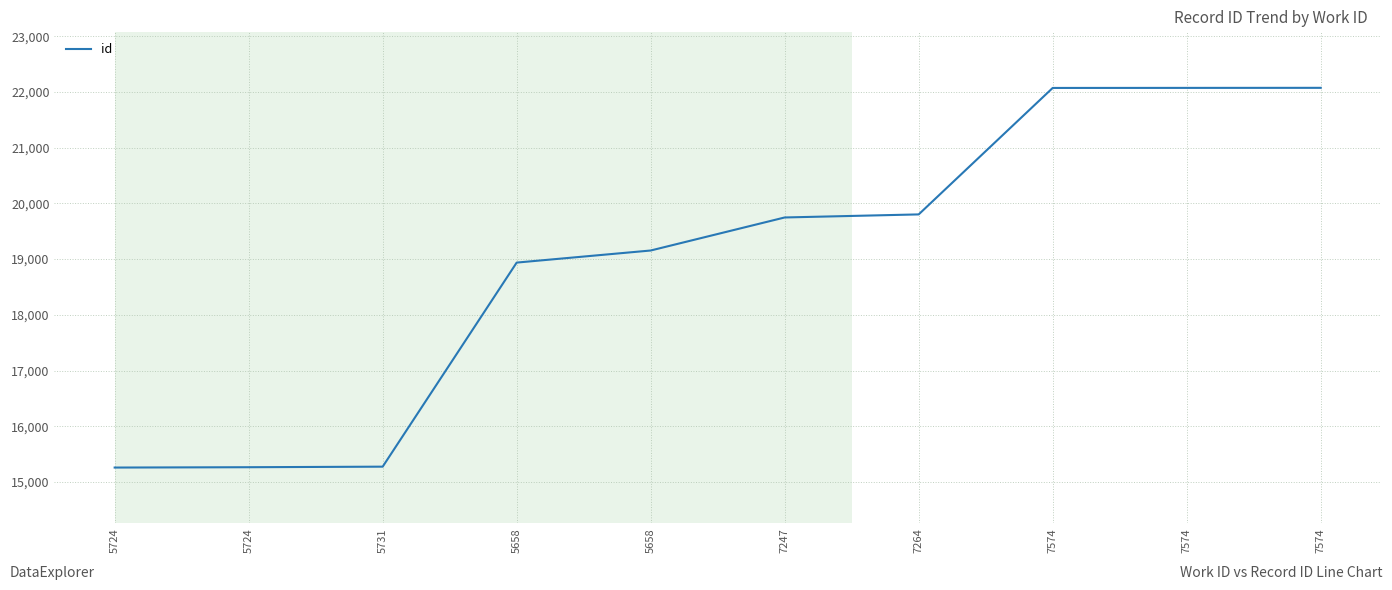

What is the sum of the values at 5724 and 5724?

30522